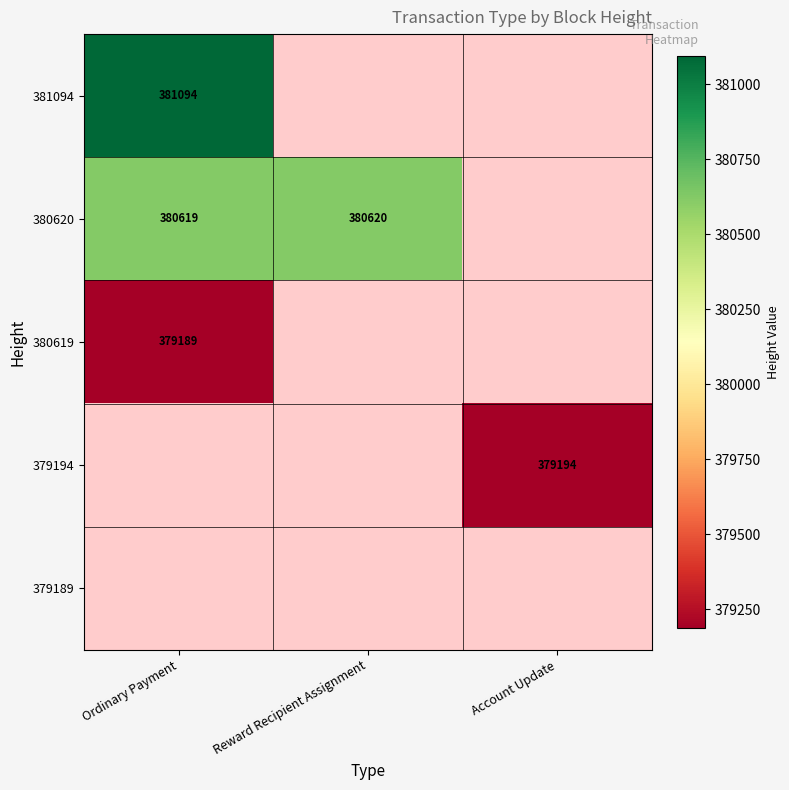

True or false: 379194 has a value of 633398 at Account Update.

False